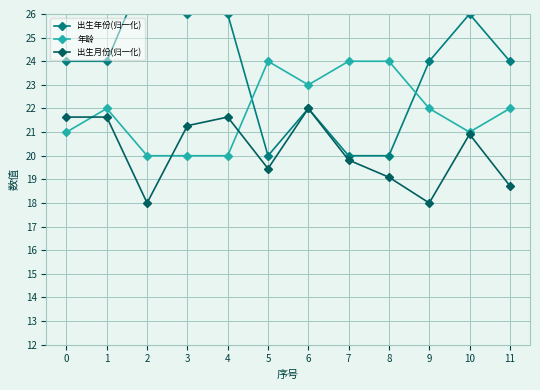

True or false: 出生月份(归一化) has a value of 18.0 at 2.

True